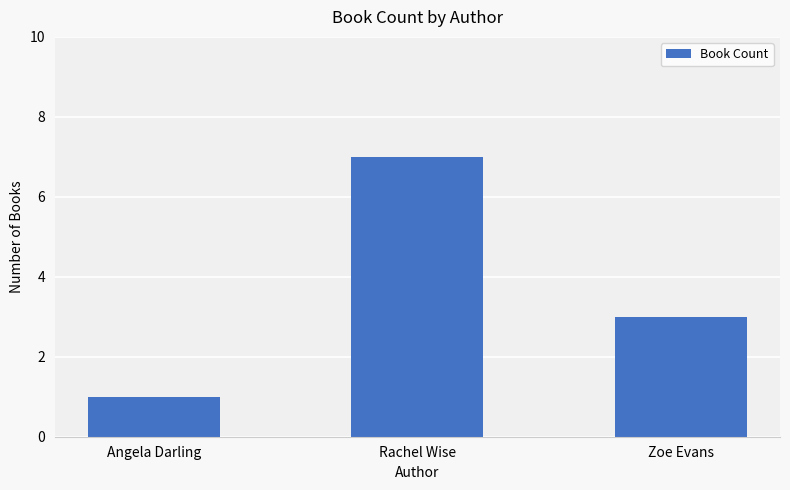

What position from the right is Rachel Wise?

2